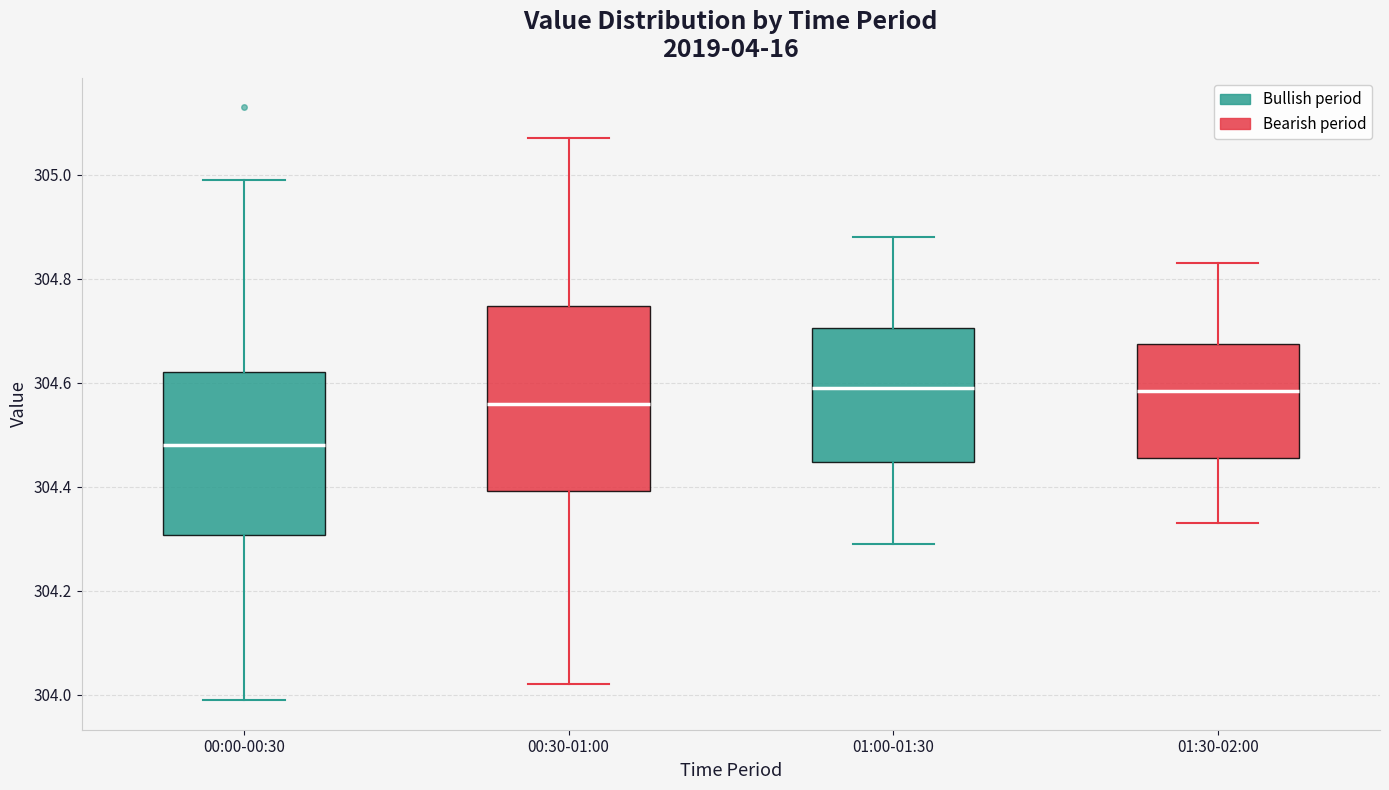

Reading left to right, transcribe this box plot: for each box, give where its median line is, the range the box spans, and where its two whiskers end, as read against the y-axis. The values are not printed on the chart, so give them approximately, as read against the axis.

00:00-00:30: median 304.48, box 304.30 to 304.62, whiskers 304.00 to 305.00
00:30-01:00: median 304.56, box 304.40 to 304.74, whiskers 304.02 to 305.08
01:00-01:30: median 304.60, box 304.44 to 304.70, whiskers 304.30 to 304.88
01:30-02:00: median 304.58, box 304.46 to 304.68, whiskers 304.34 to 304.84